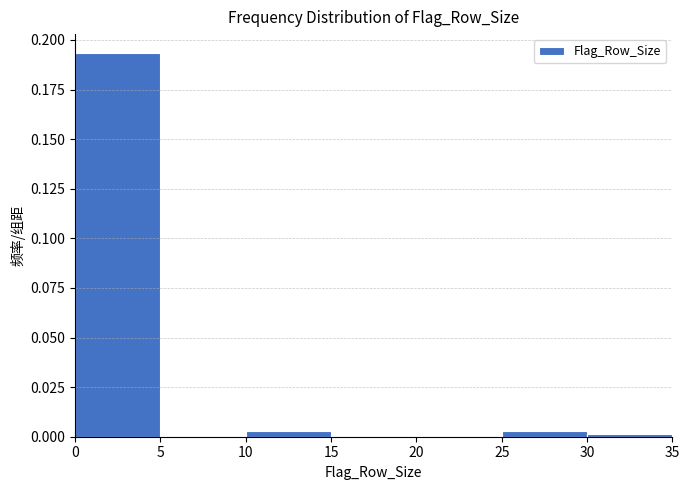

What is the height of the bar covering 0 to 5 on the x-axis? The values are not printed on the chart, so give them approximately, as read against the axis.

0.195